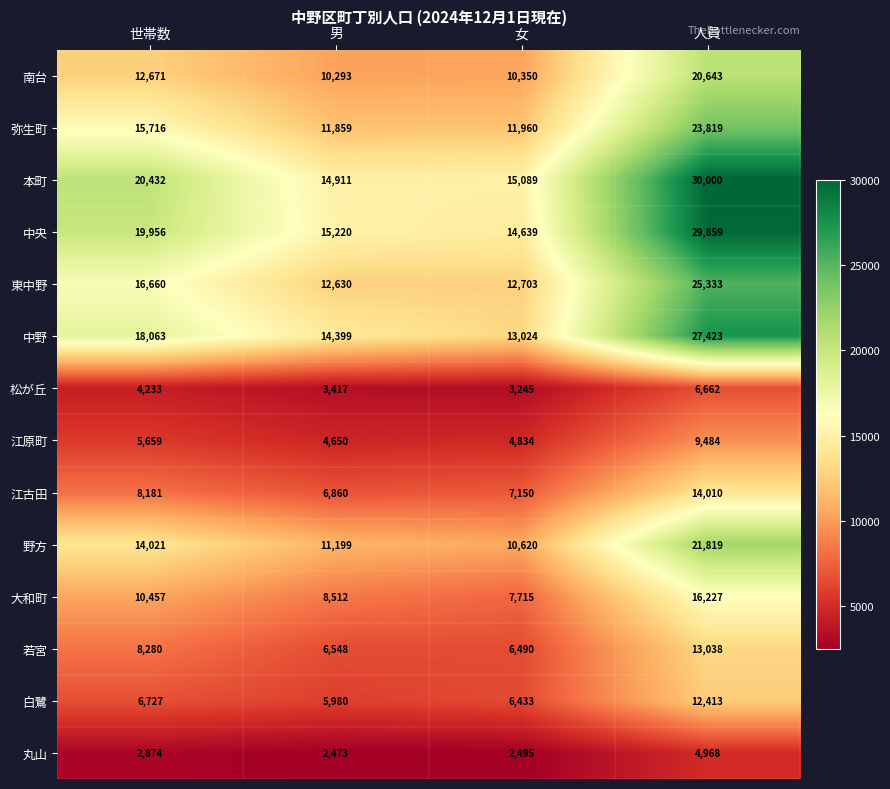

What is the highest value of the 丸山 series?

4968